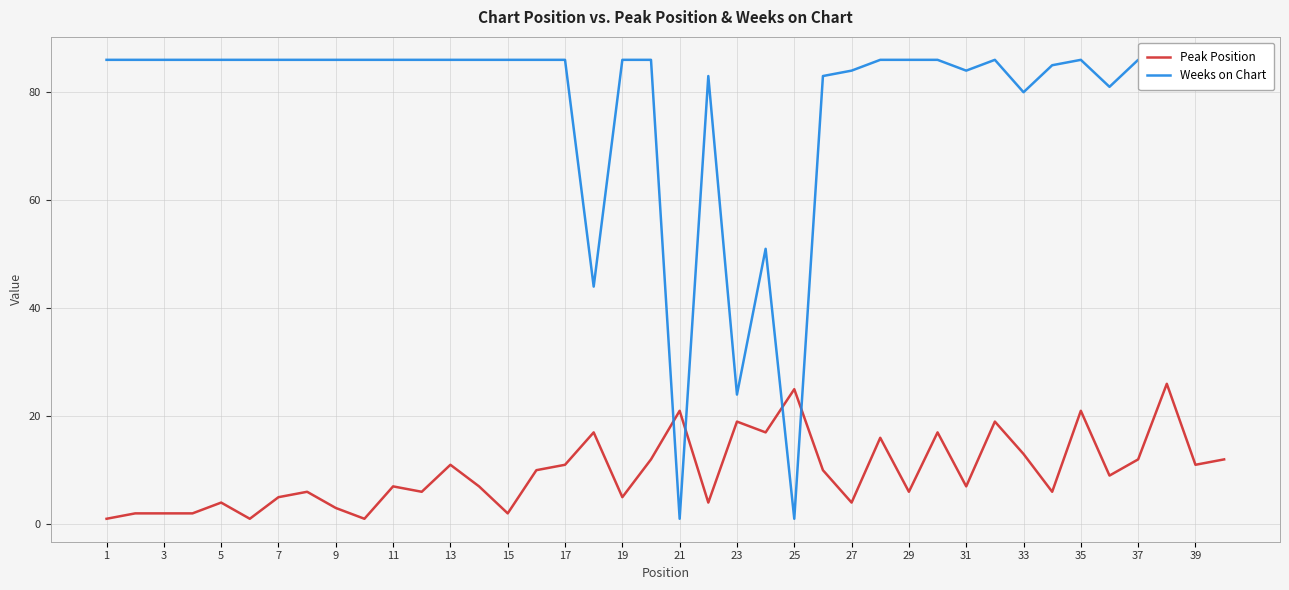

What are all the series names shown in the legend?

Peak Position, Weeks on Chart